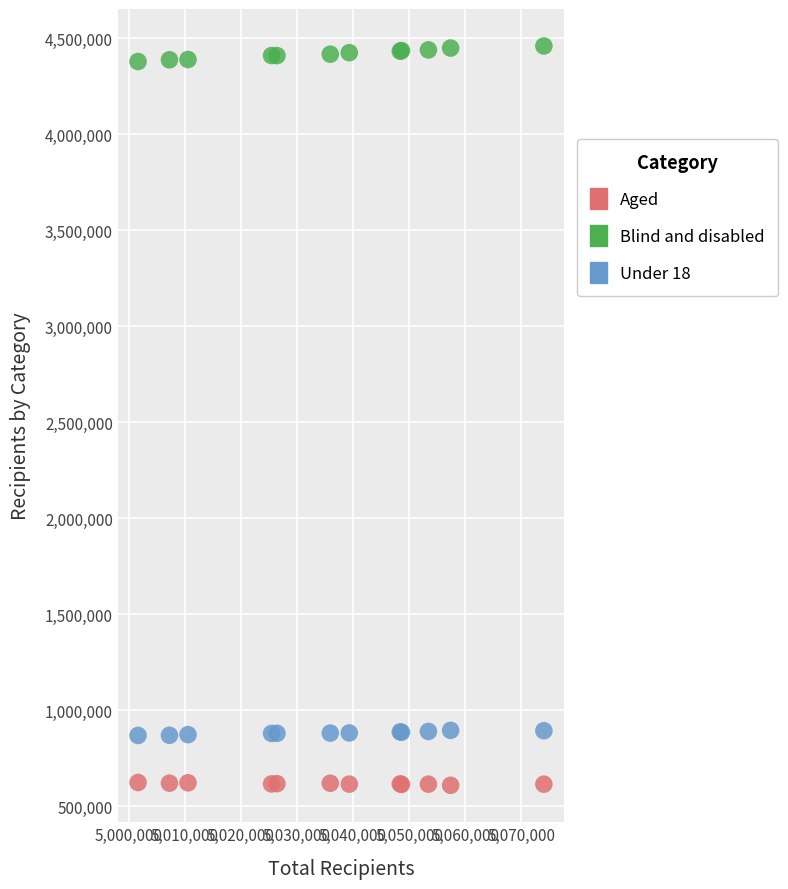

What are all the series names shown in the legend?

Aged, Blind and disabled, Under 18